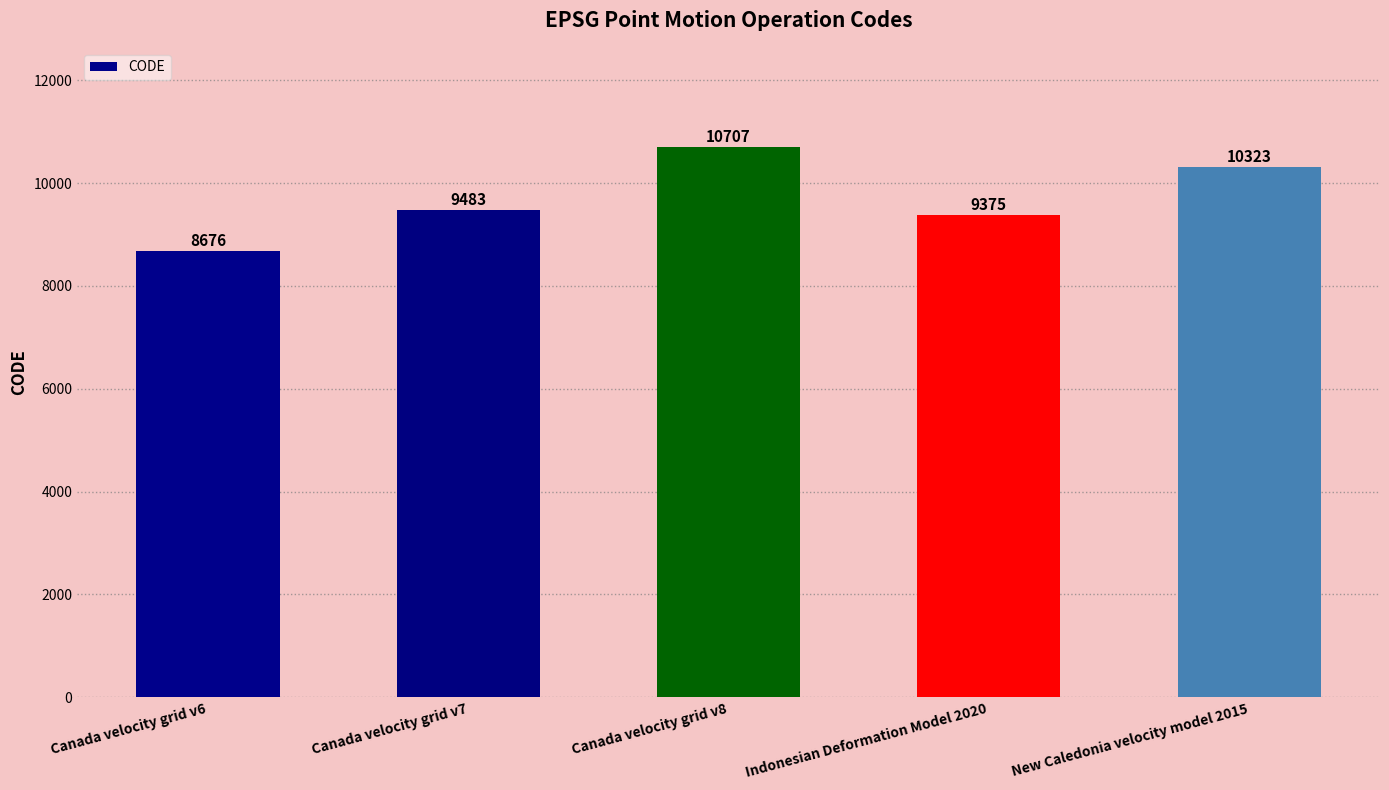

How many bars are there in total?

5